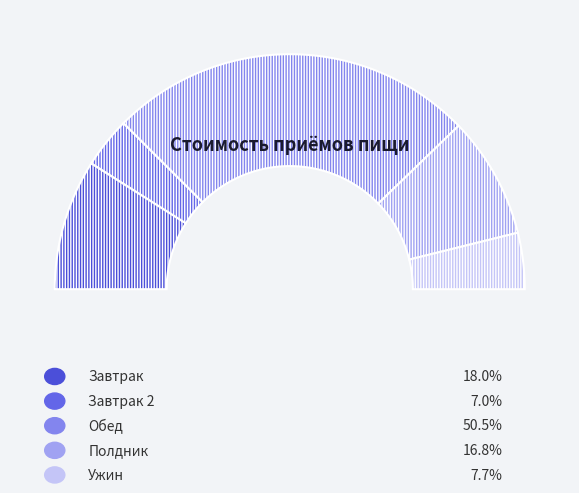

Combined, do Ужин and Завтрак 2 account for over 50%?

No